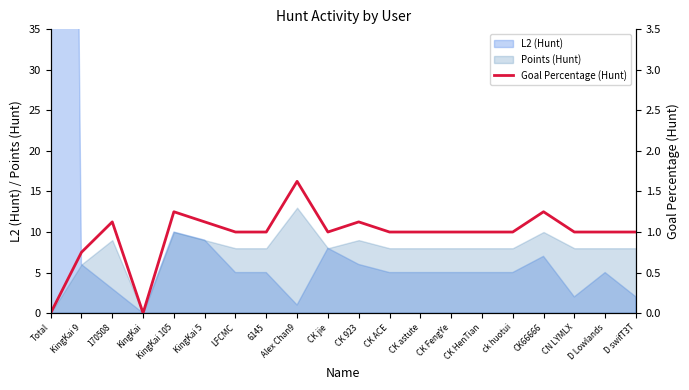

What is the value of the 19th point from the left?

1.0